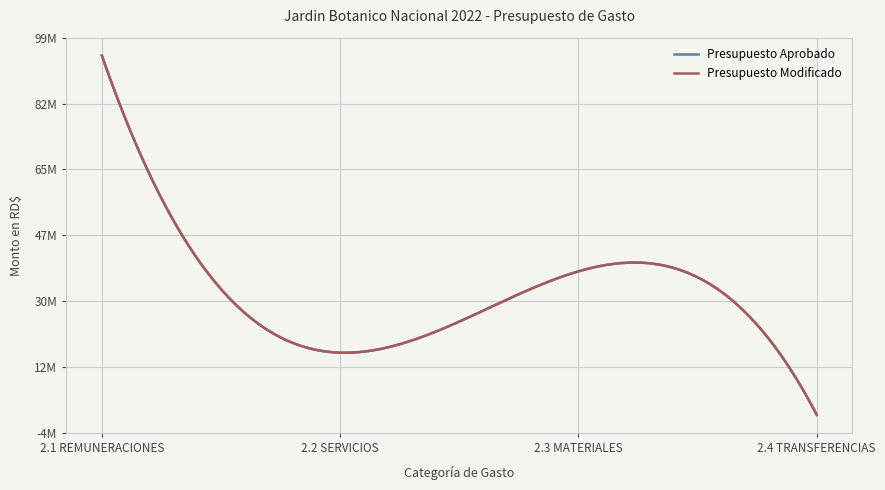

Is this an area chart (filled region under the line)?

No